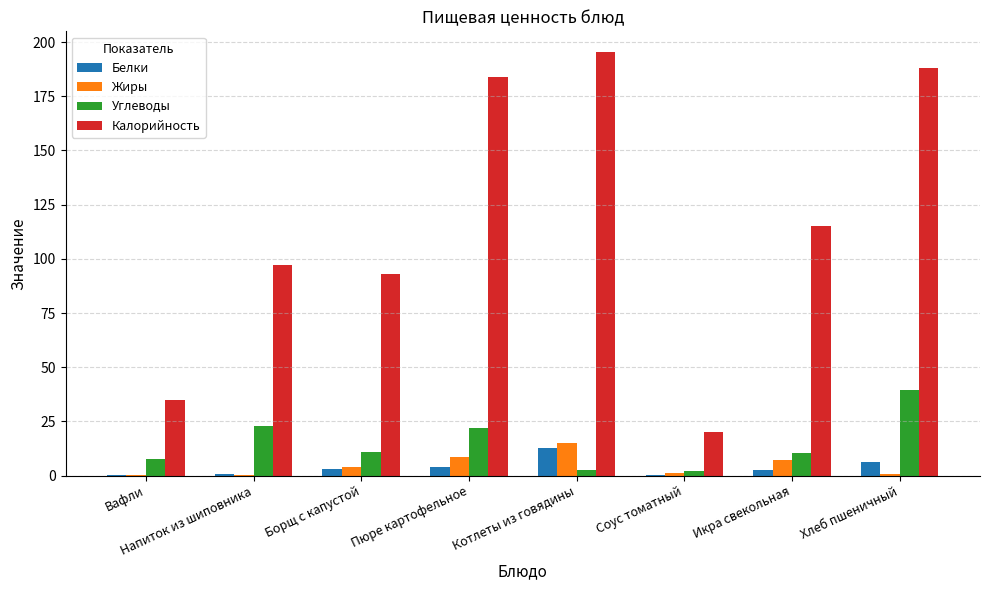

At which category is the sum across all series the highest?

Хлеб пшеничный